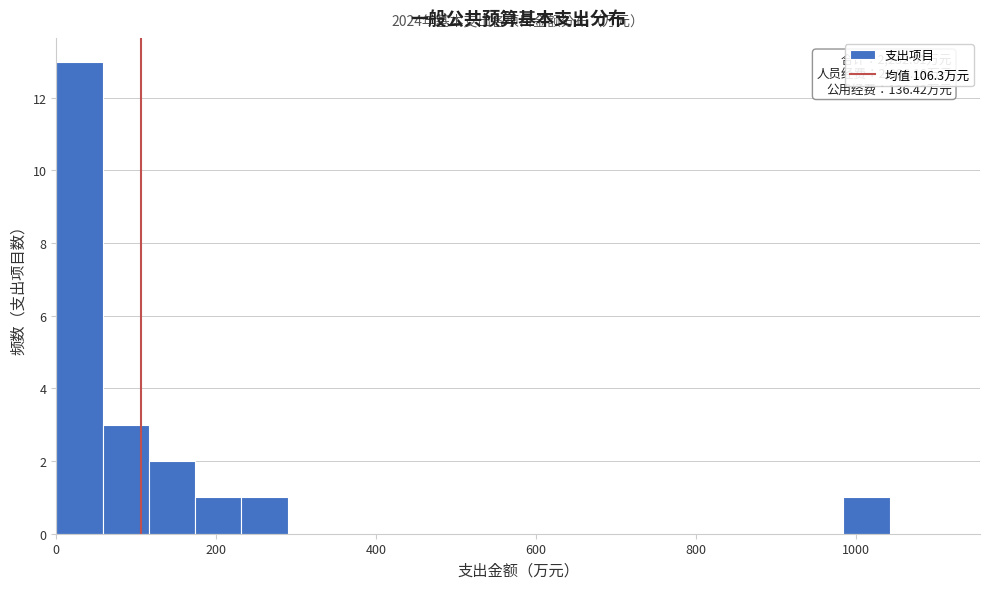

Read against the x-axis, roughly where is the centre of the tallest bar?

20